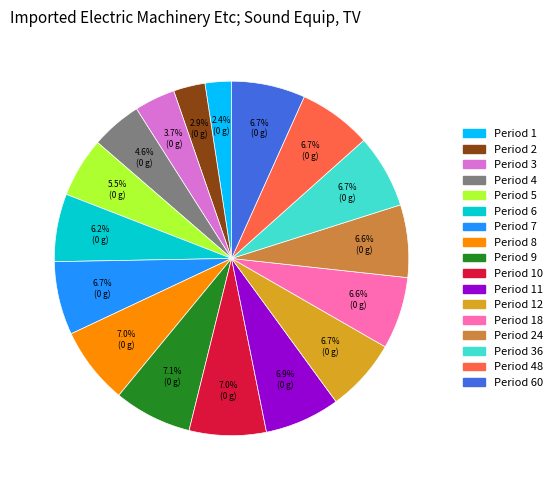

Approximately how many times larger is the value at Period 3 compared to Period 6?

0.6